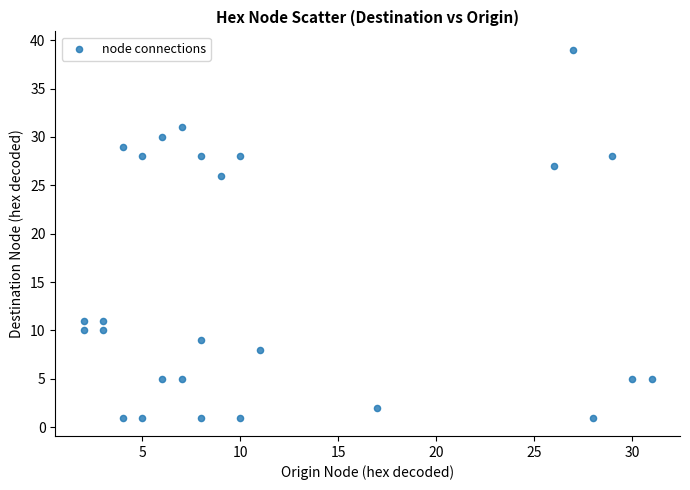

What Y value in the scatter plot is closest to 20?

26